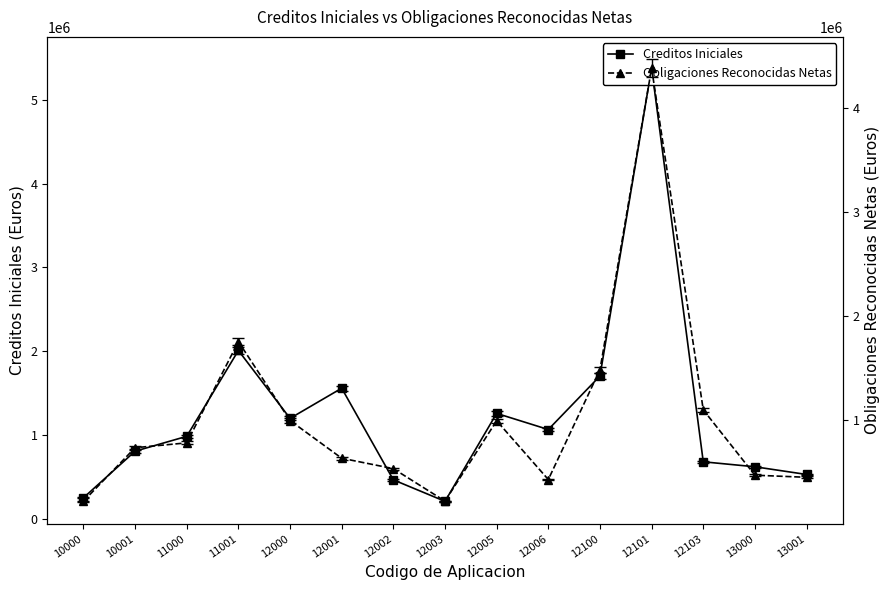

Where is the first local minimum for Obligaciones Reconocidas Netas?

12003